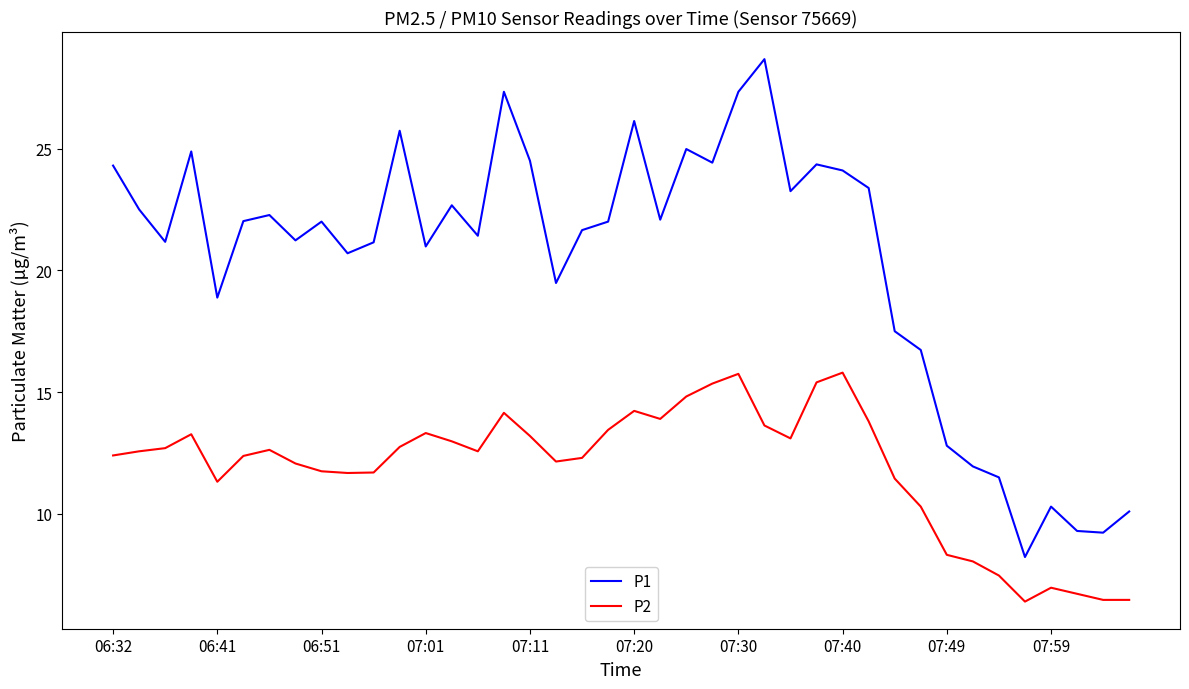

Which series has the largest total across all categories?

P1